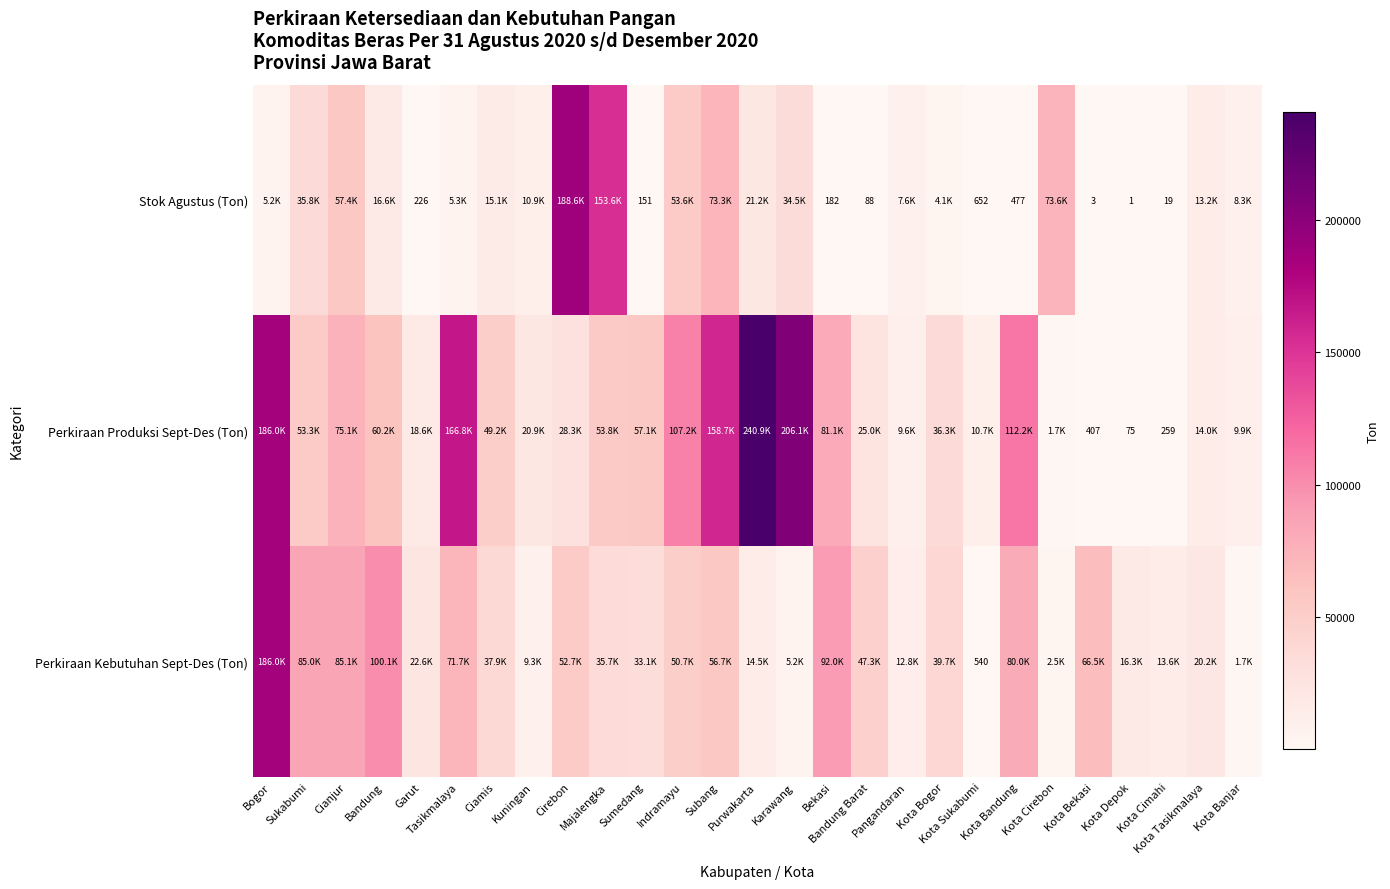

What is the total value across all series at Bandung?

176914.0